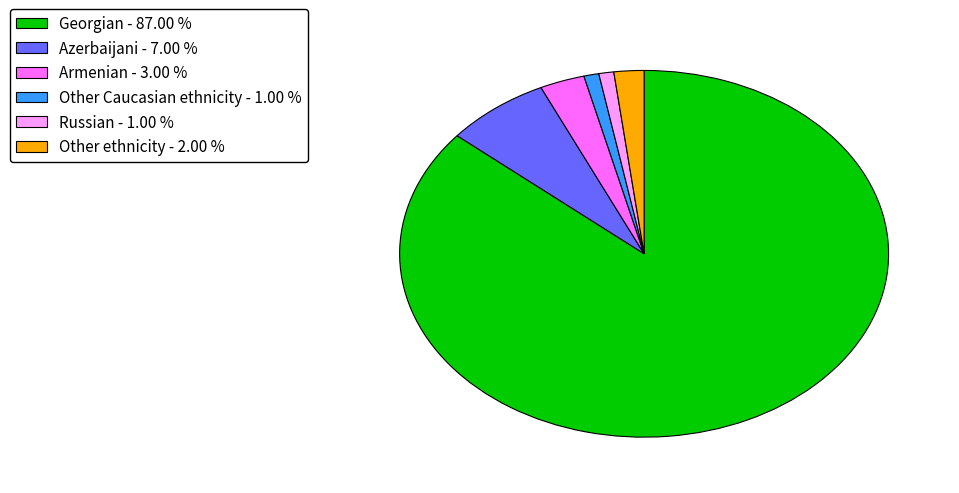

Which category has the biggest portion of the pie?

Georgian